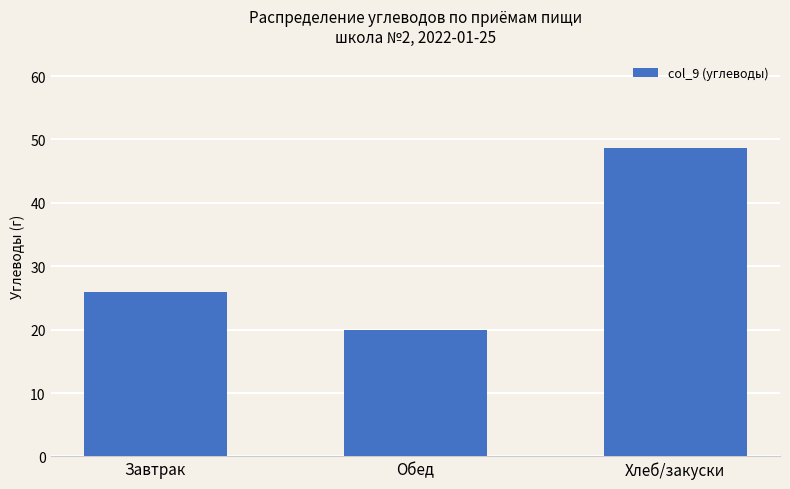

List the labels in order of value, smallest first.

Обед, Завтрак, Хлеб/закуски